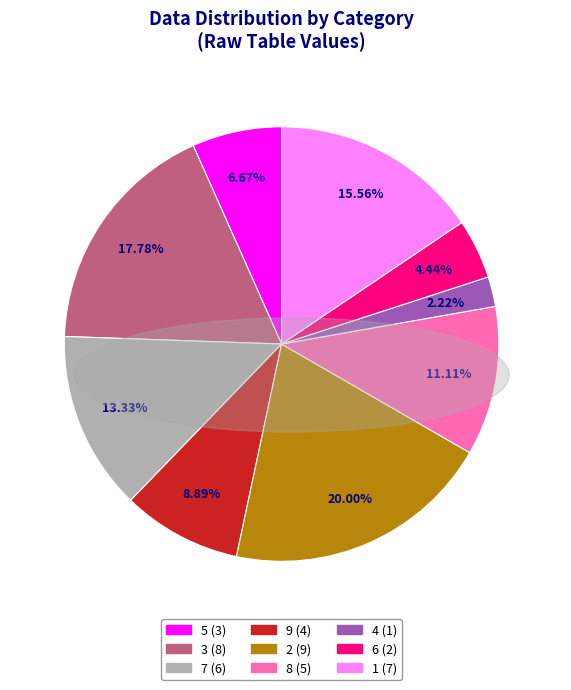

Is there a majority slice in this chart?

No